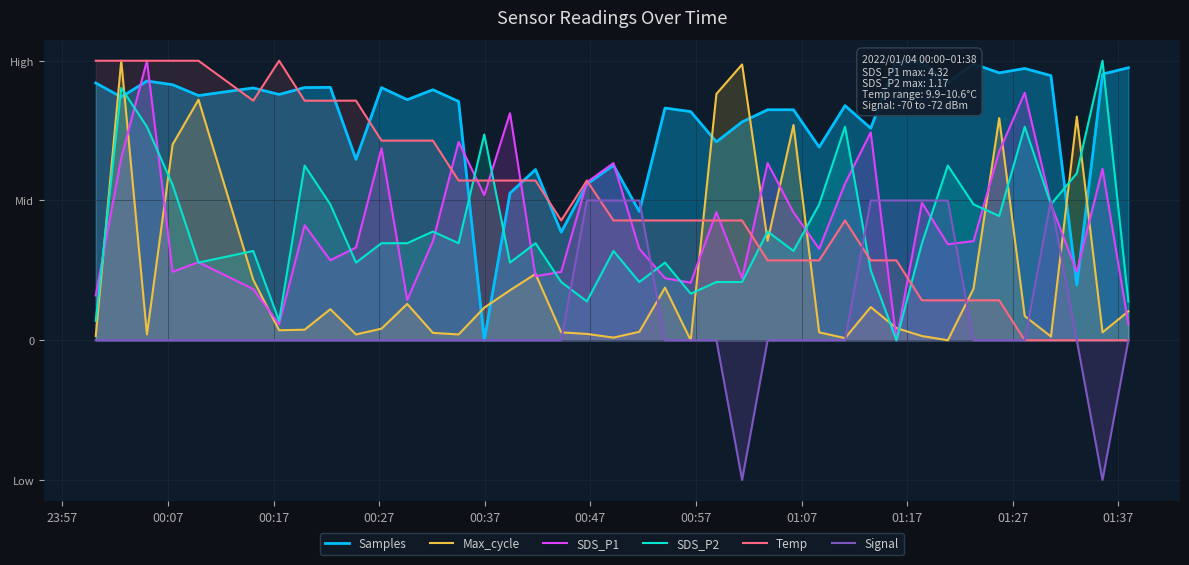

In Temp, how many points are lower than both neighbors (excluding endpoints)?

2